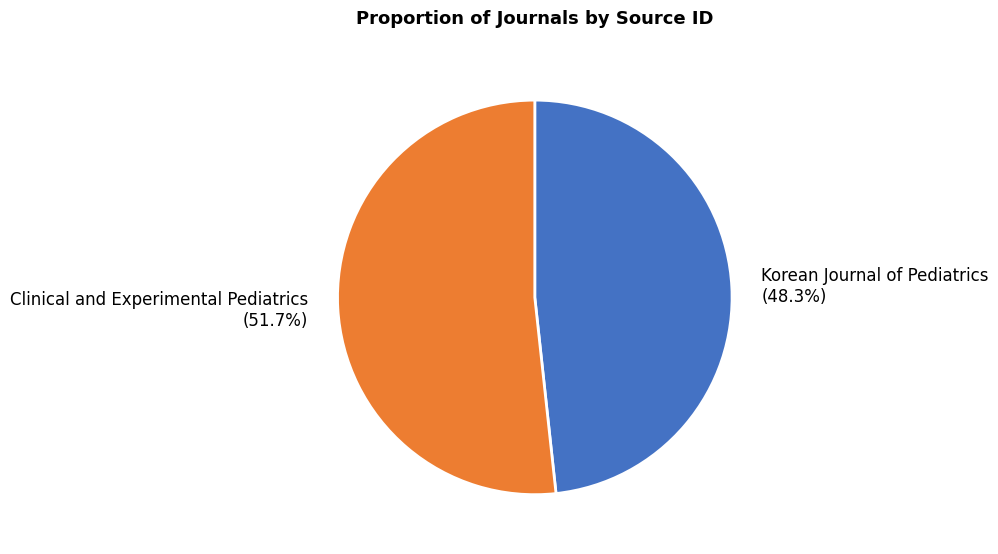

Rank the categories by value from lowest to highest.

Korean Journal of Pediatrics, Clinical and Experimental Pediatrics